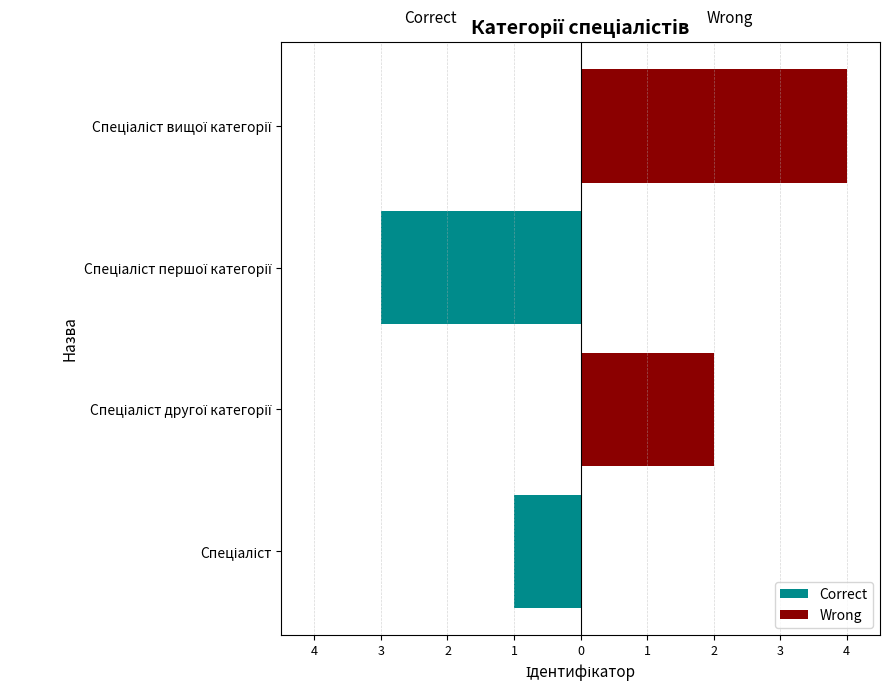

What is the sum of the Correct values at Спеціаліст першої категорії and Спеціаліст вищої категорії?

-3